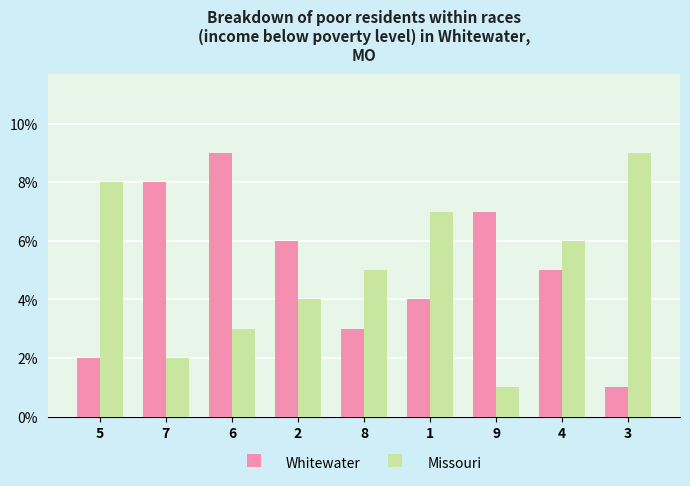

At which category is the sum across all series the highest?

6